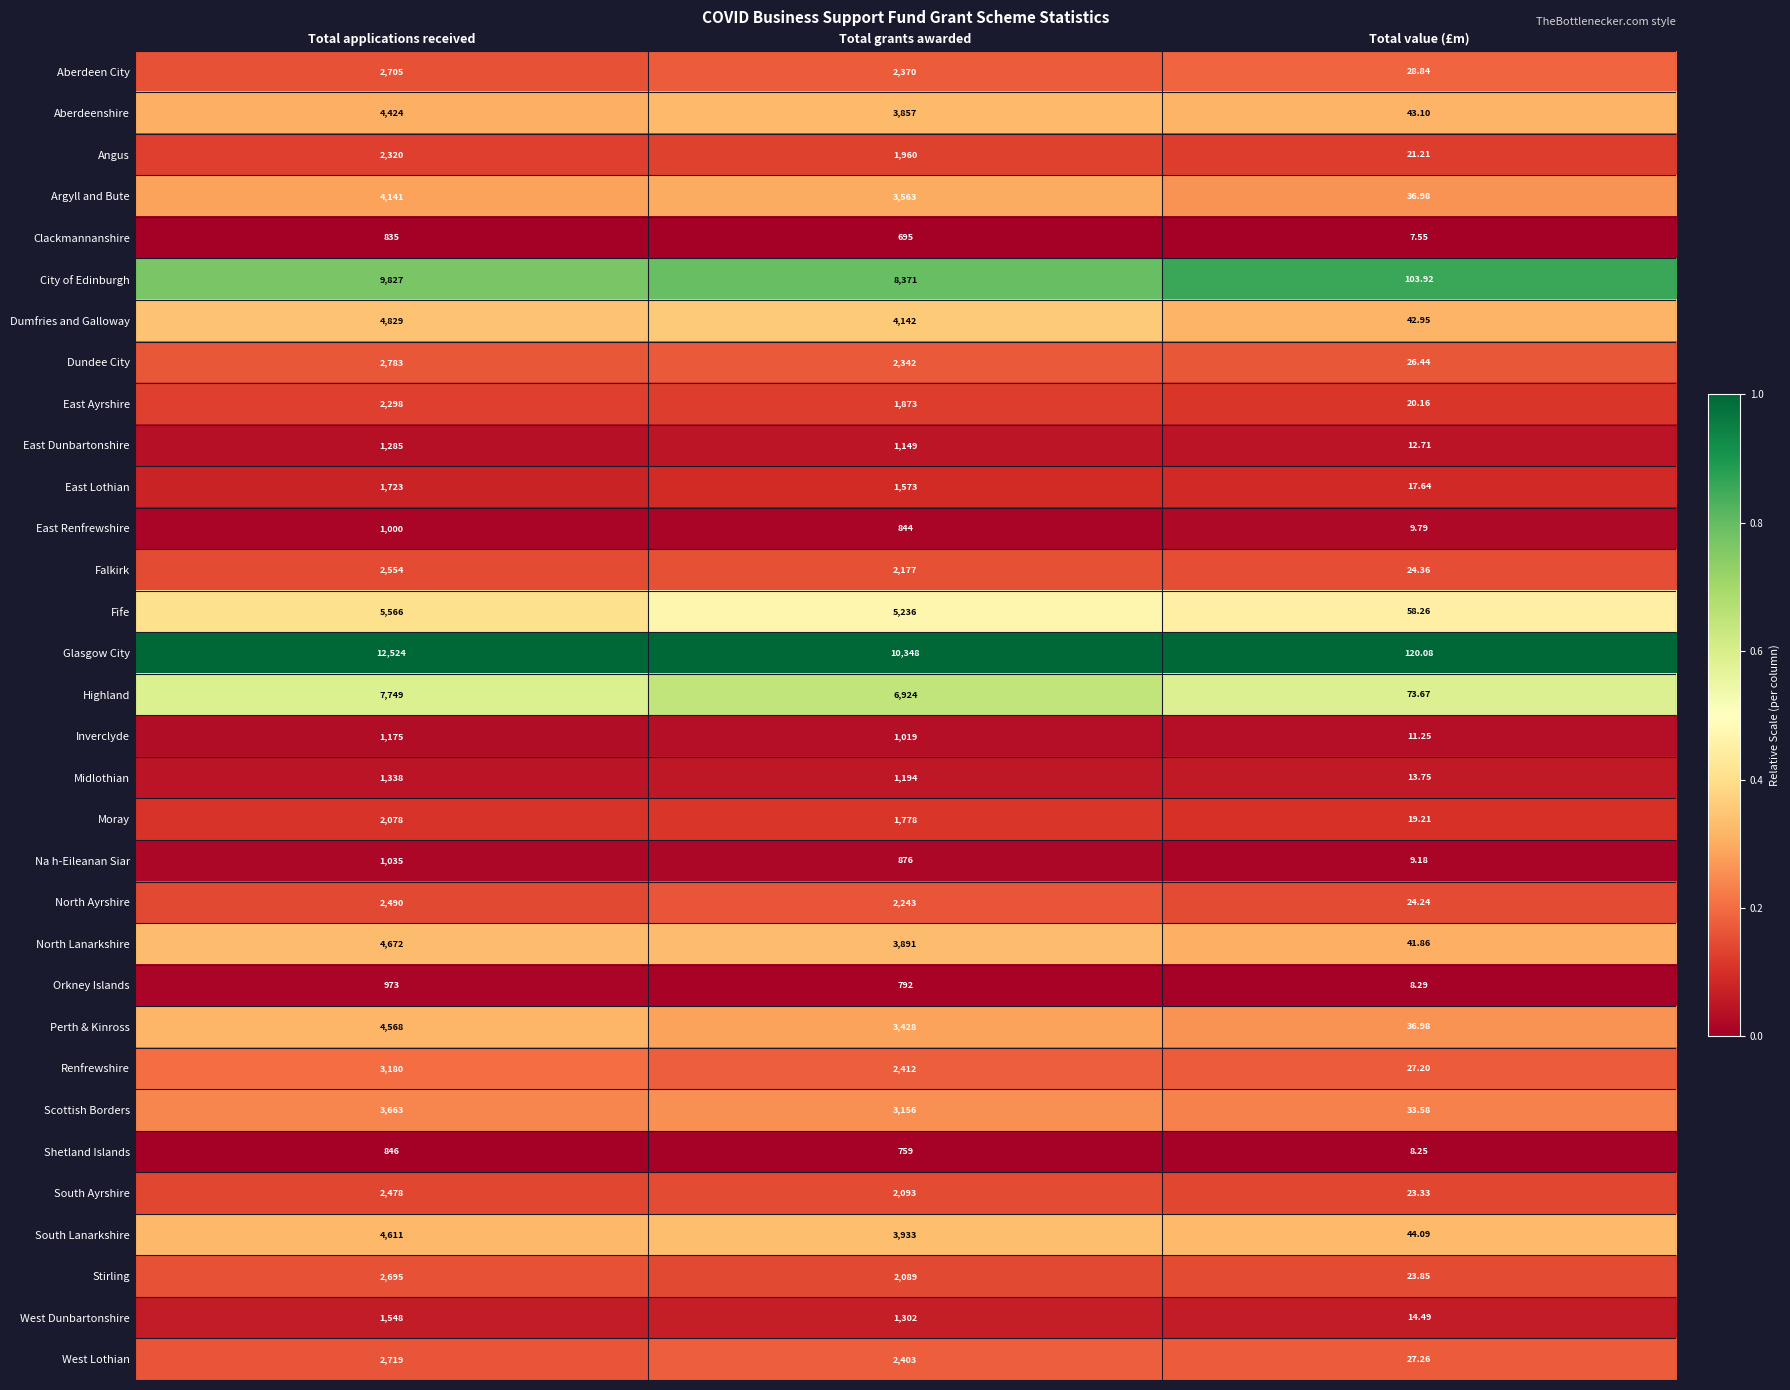

Which series has the largest total across all categories?

Glasgow City